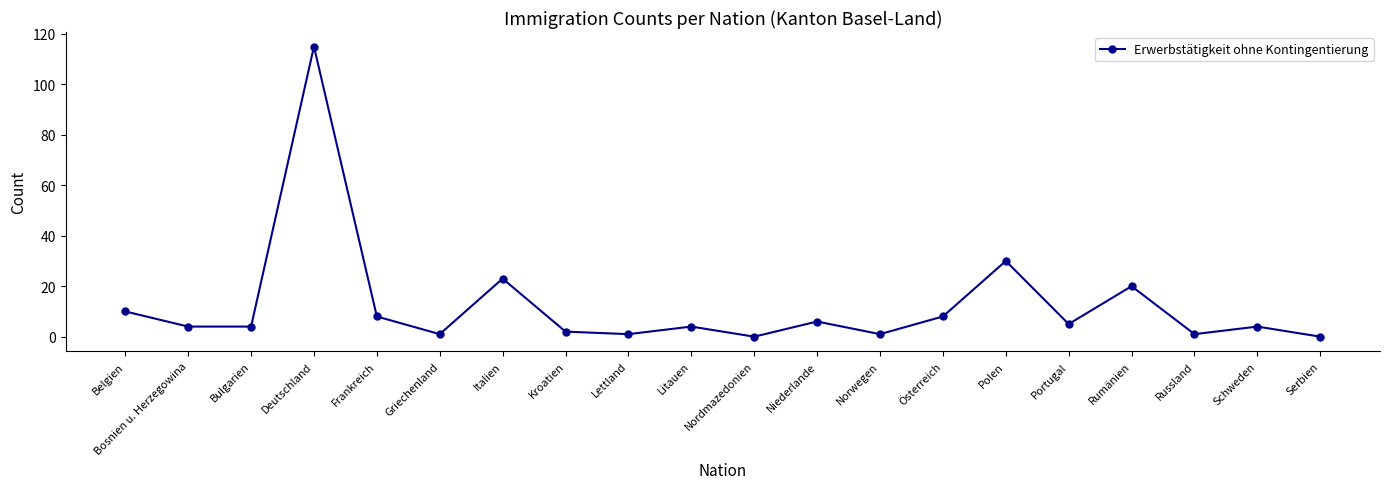

What is the sum of all values?

247